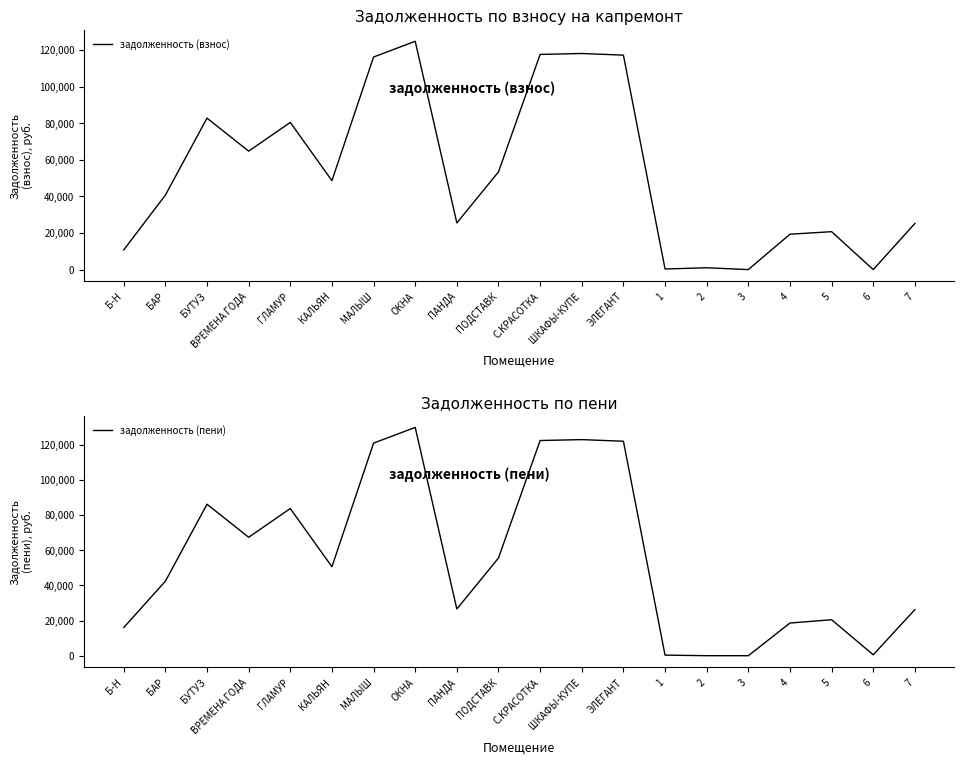

Reading left to right, list all the values displayed in this chart.

задолженность (взнос): 10762.3	40701.5	82776.2	64730.2	80422.3	48596.7	116170.9	124752.7	25499.8	53402.3	117593.2	118083.6	117200.8	333.4	1002.7	0.0	19332.2	20720.0	0.0	25205.6
задолженность (пени): 15988.3	42320.0	86067.8	67304.2	83620.3	50529.2	120790.5	129713.5	26513.8	55525.9	122269.3	122779.2	121861.3	333.4	6.3	0.0	18574.4	20429.7	521.3	26207.9